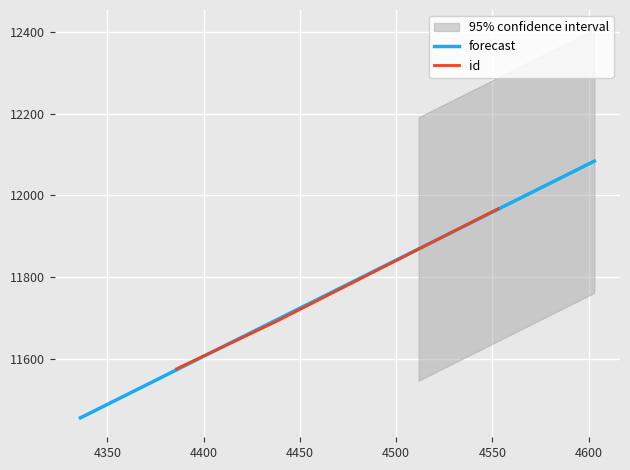

What is the change in value from 4386 to 4437?

+114